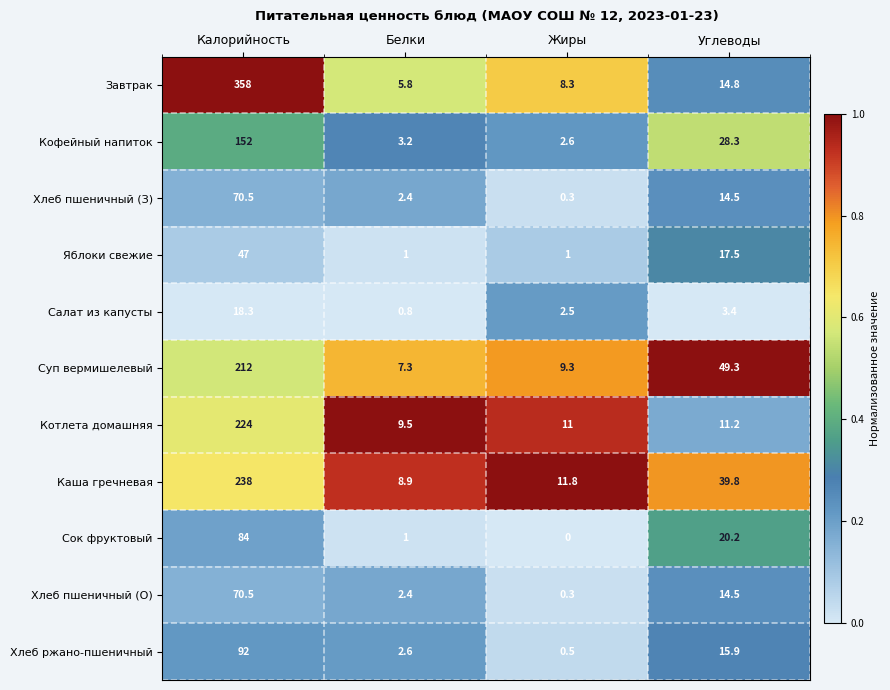

Which series has the largest range (max minus min)?

Завтрак